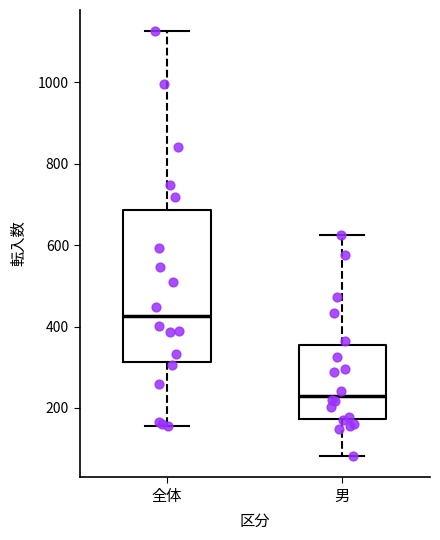

Which box's median line is the lowest?

男